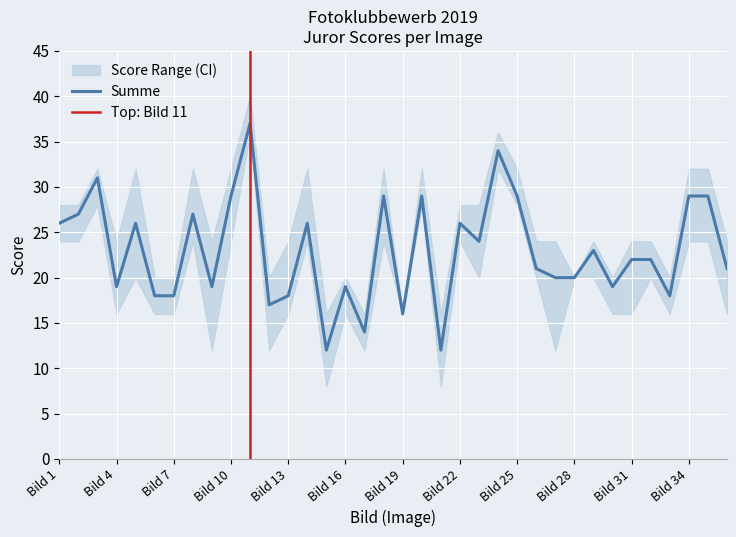

At which category is the sum across all series the highest?

Bild 11